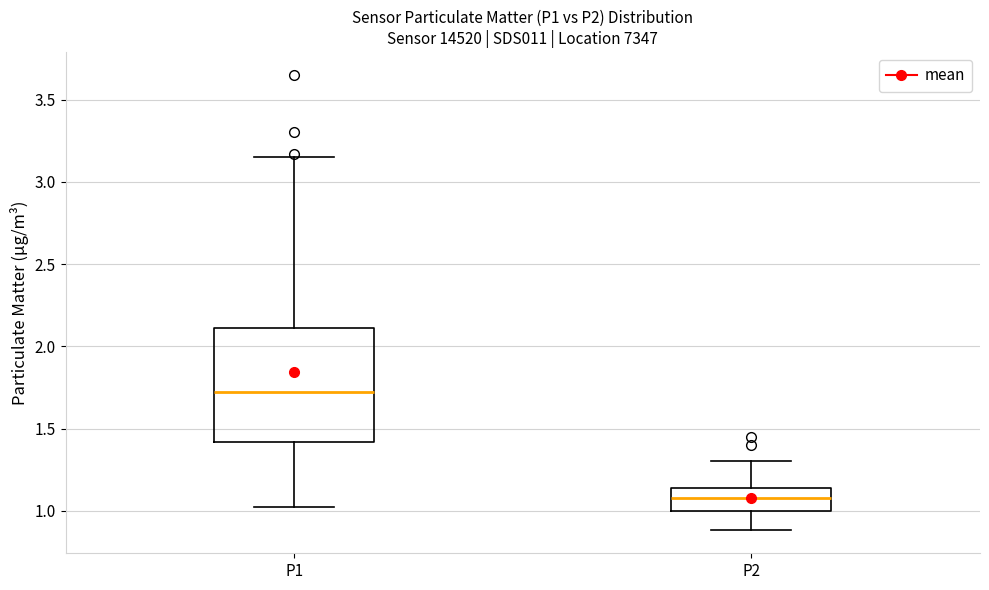

Which box's median line is the highest?

P1